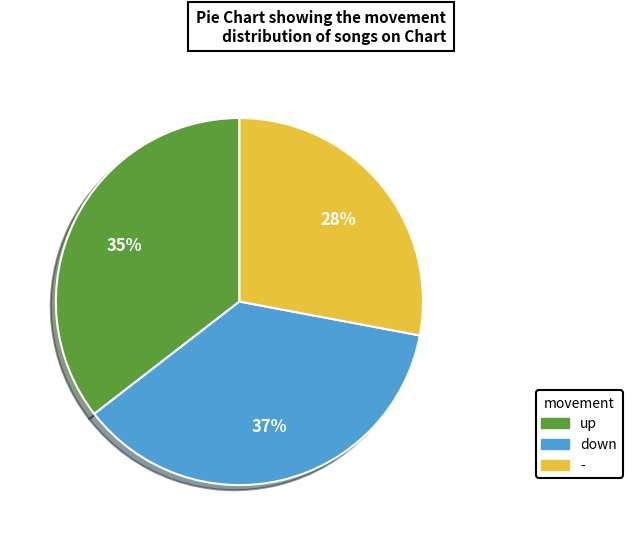

Does up account for over 50% of the chart?

No